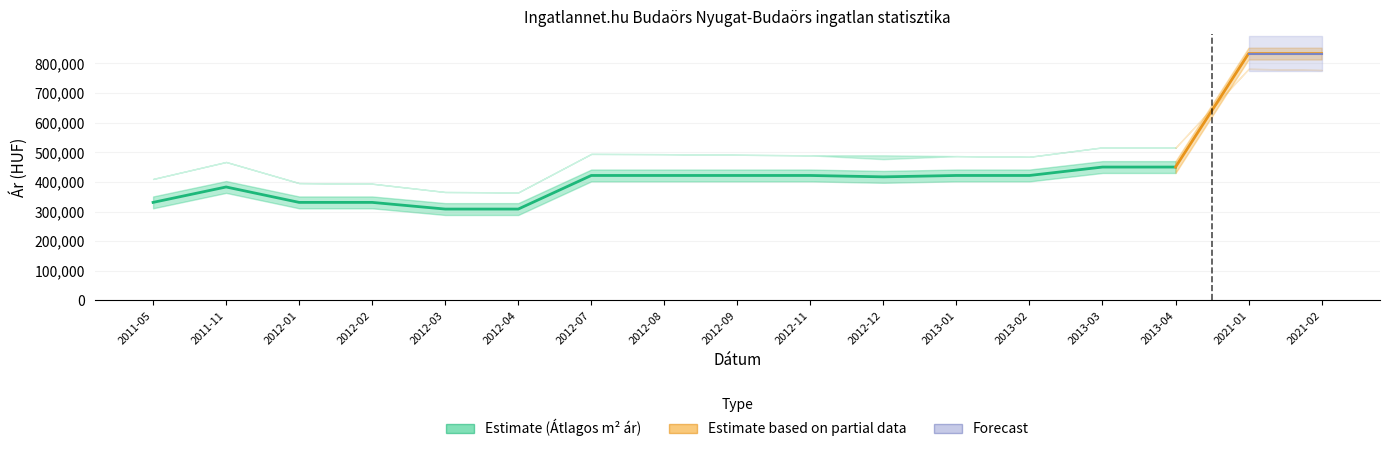

What is the sum of the Szórás felső határ values at 2013-01 and 2012-11?

976957